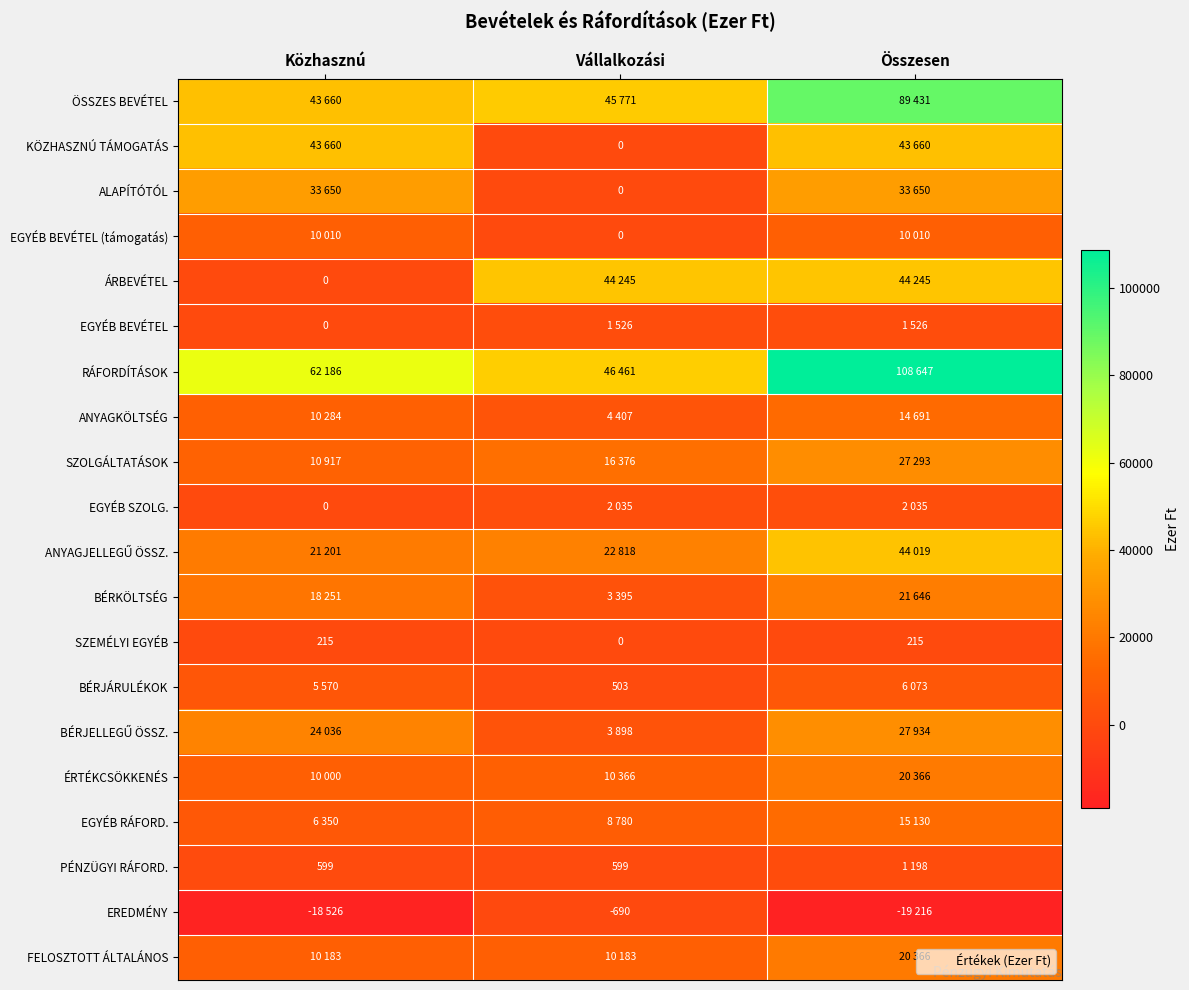

At how many categories does at least one series exceed 34767?

3